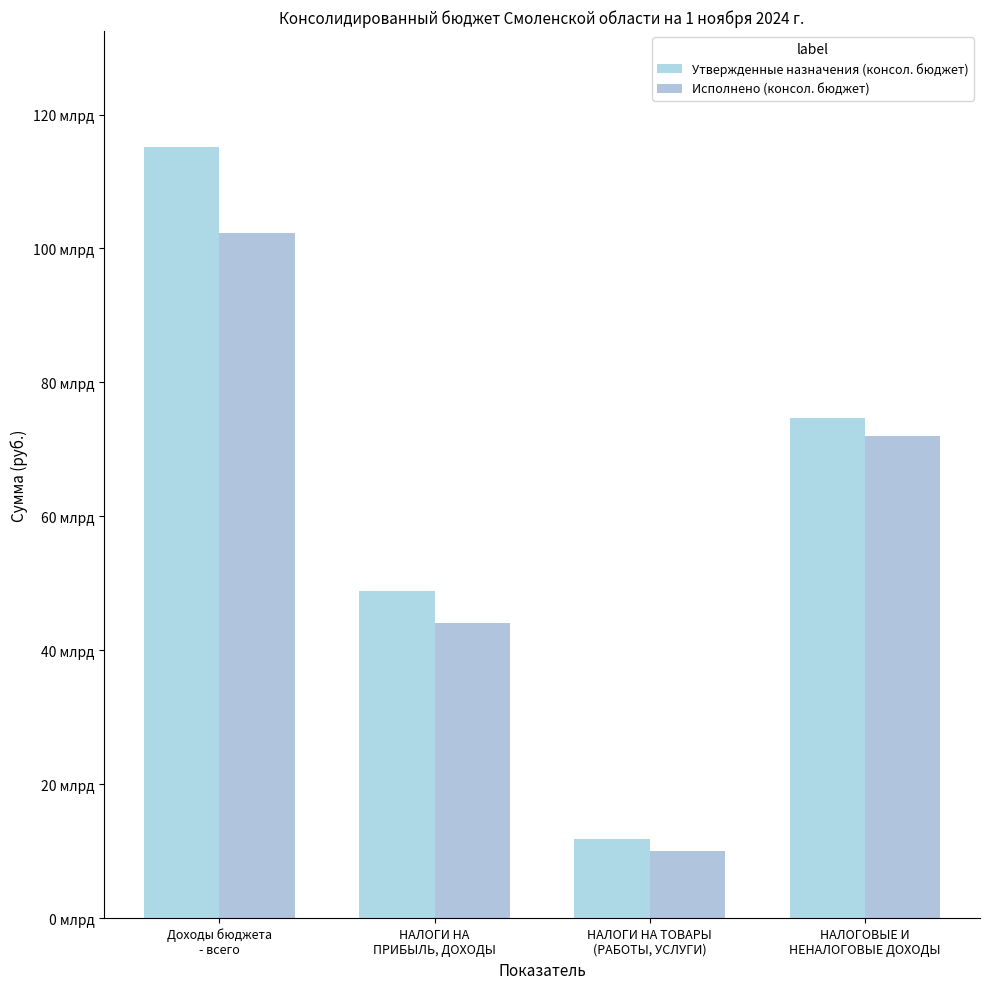

Is it true that Утвержденные назначения (консол. бюджет) equals 115193858829.9 at Доходы бюджета
- всего?

True